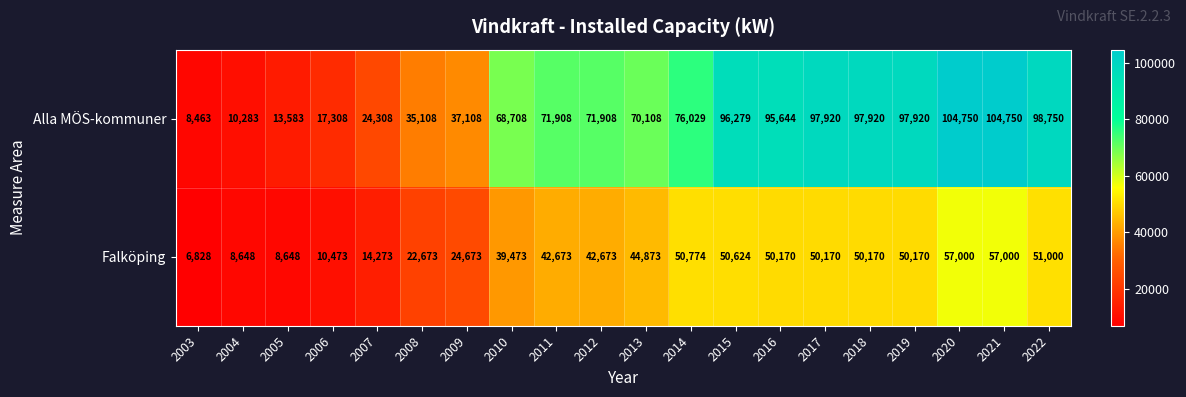

Which series has the largest range (max minus min)?

Alla MÖS-kommuner